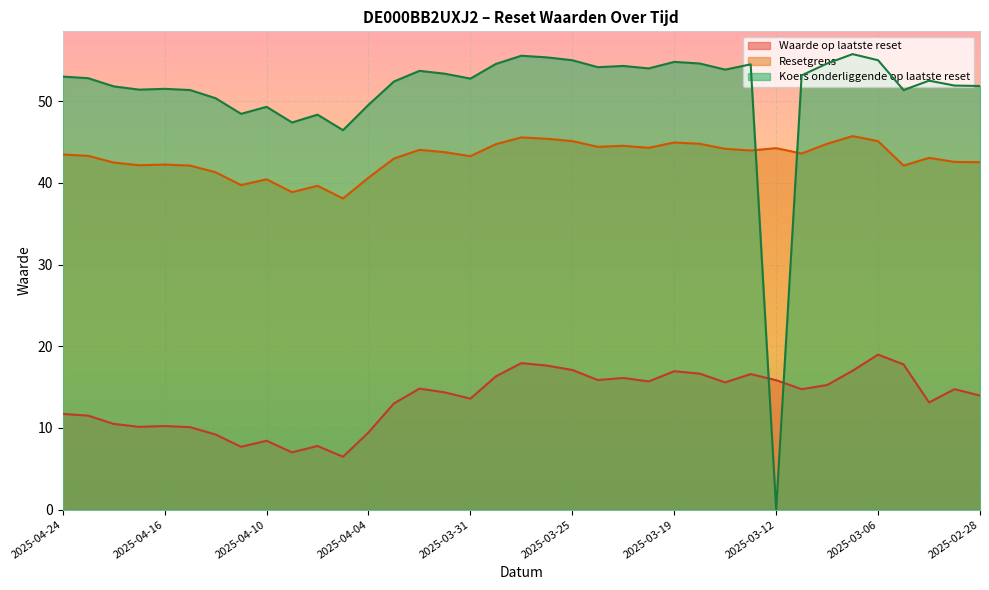

Which series has the largest range (max minus min)?

Koers onderliggende op laatste reset